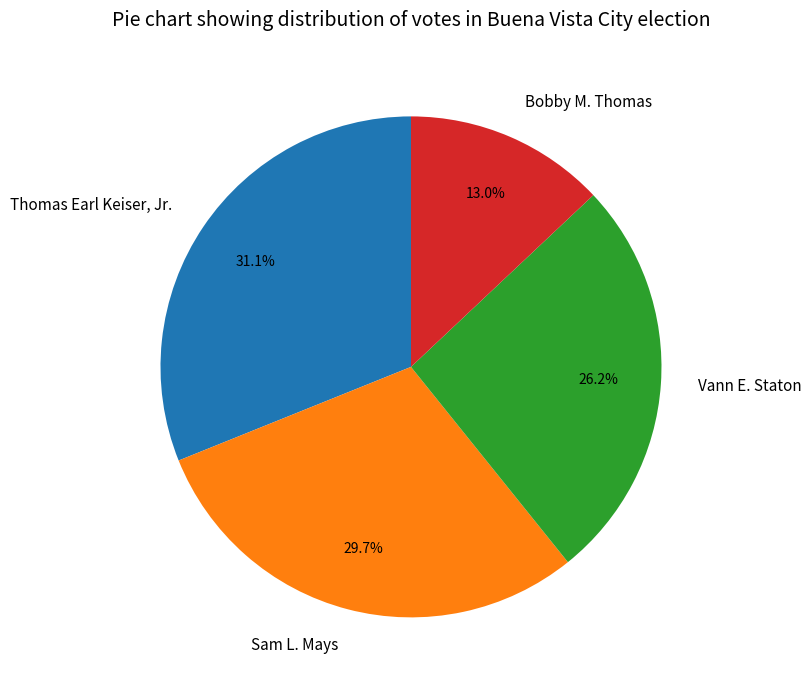

True or false: Vann E. Staton accounts for 33% of the total.

False